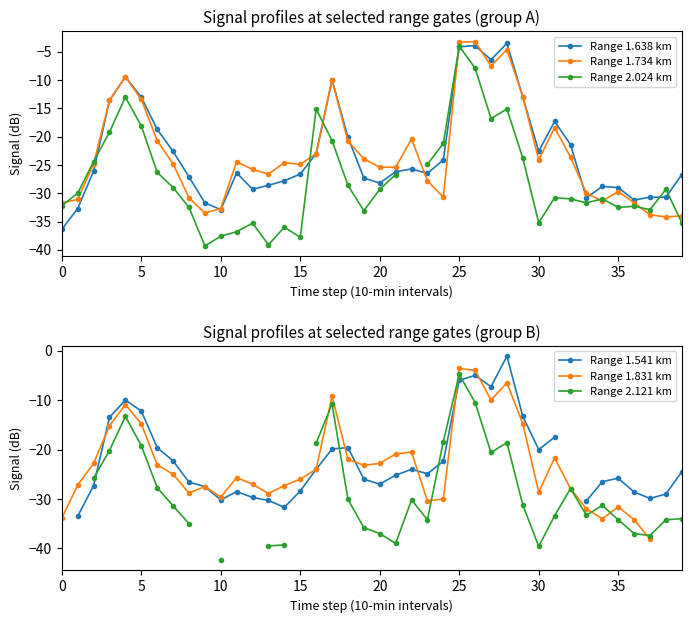

What is the difference between the Range 1.734 km values at 15 and 39?

9.1